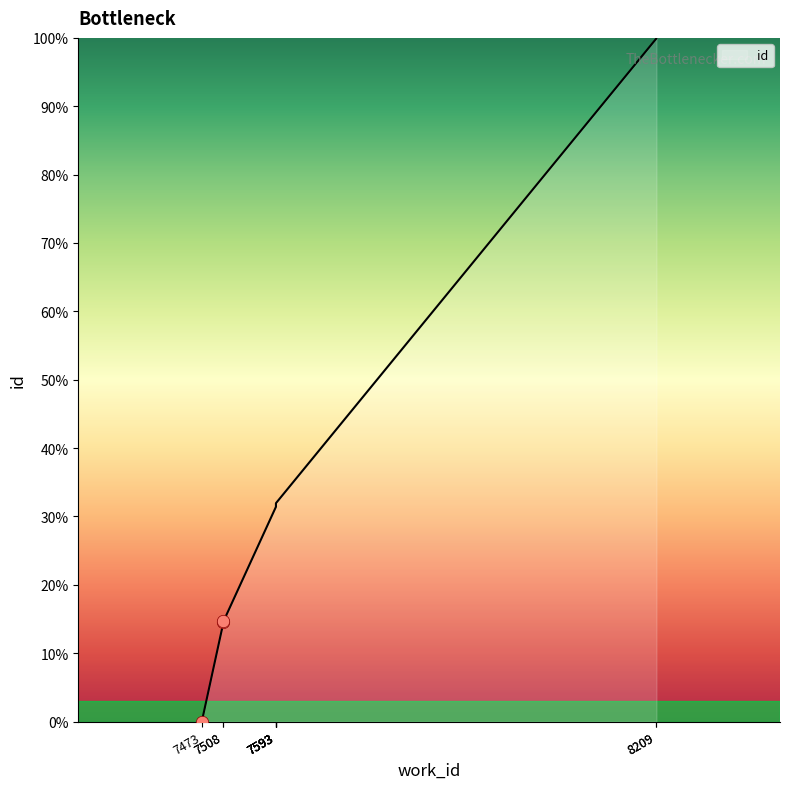

Which has a higher value, 7508 or 7593?

7593